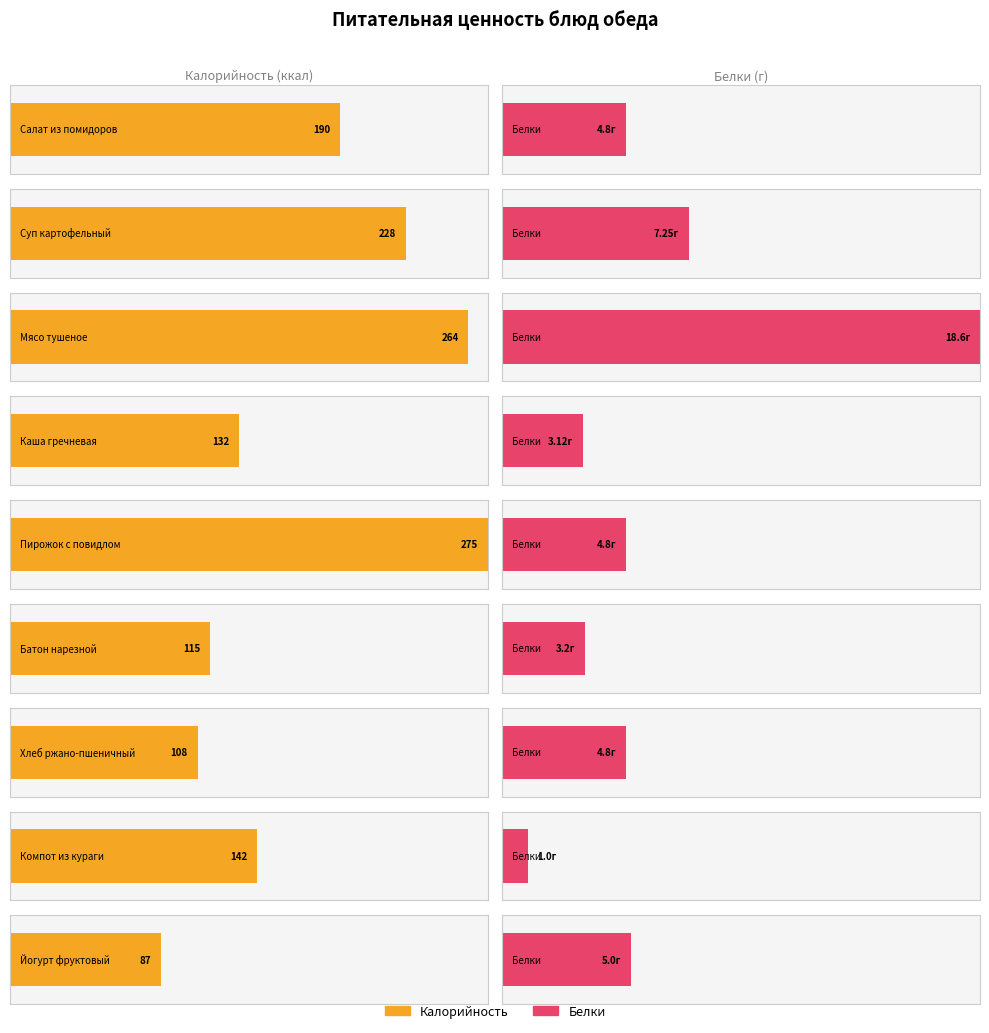

How many values in the Белки series are below 4?

3